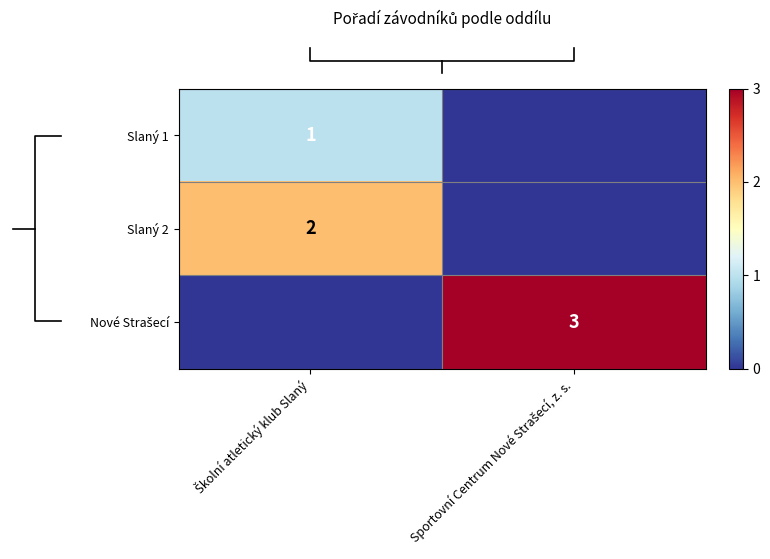

Is the value of row_0 at Sportovní Centrum Nové Strašecí, z. s. greater than the value of row_1 at Sportovní Centrum Nové Strašecí, z. s.?

No